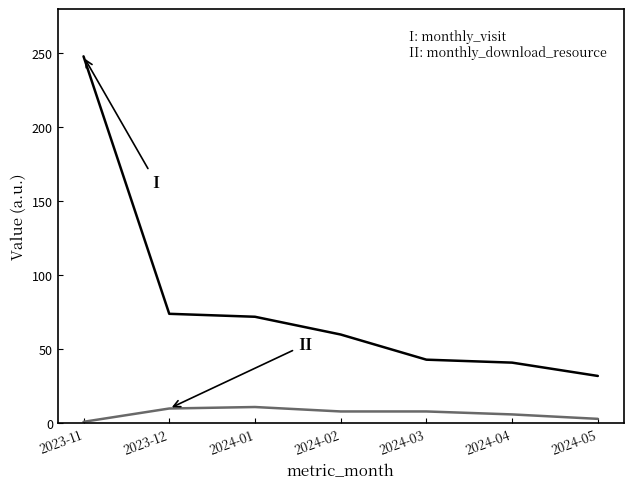

What is the difference between the highest and lowest values at 2024-04?

35